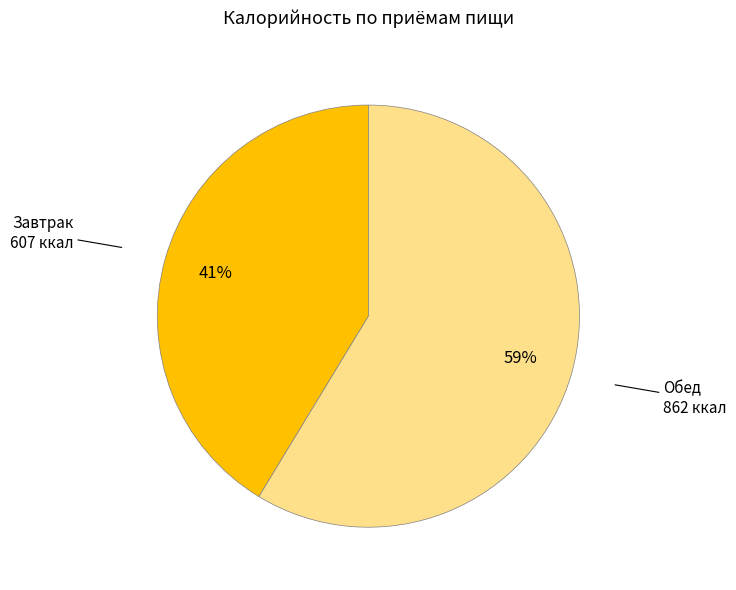

Is there any slice that represents more than half of the pie?

Yes